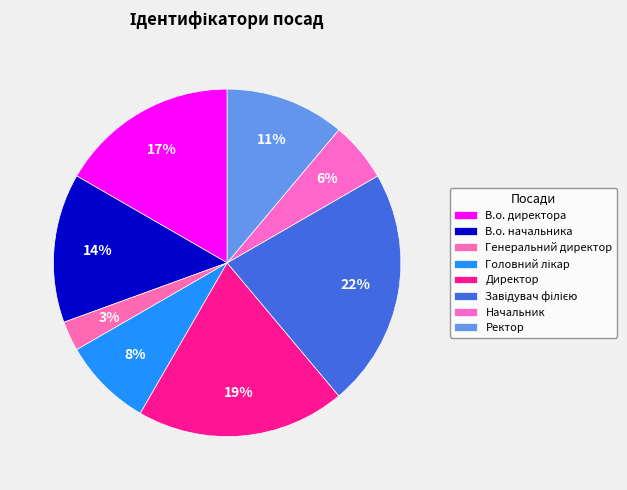

How many slices are in this pie chart?

8